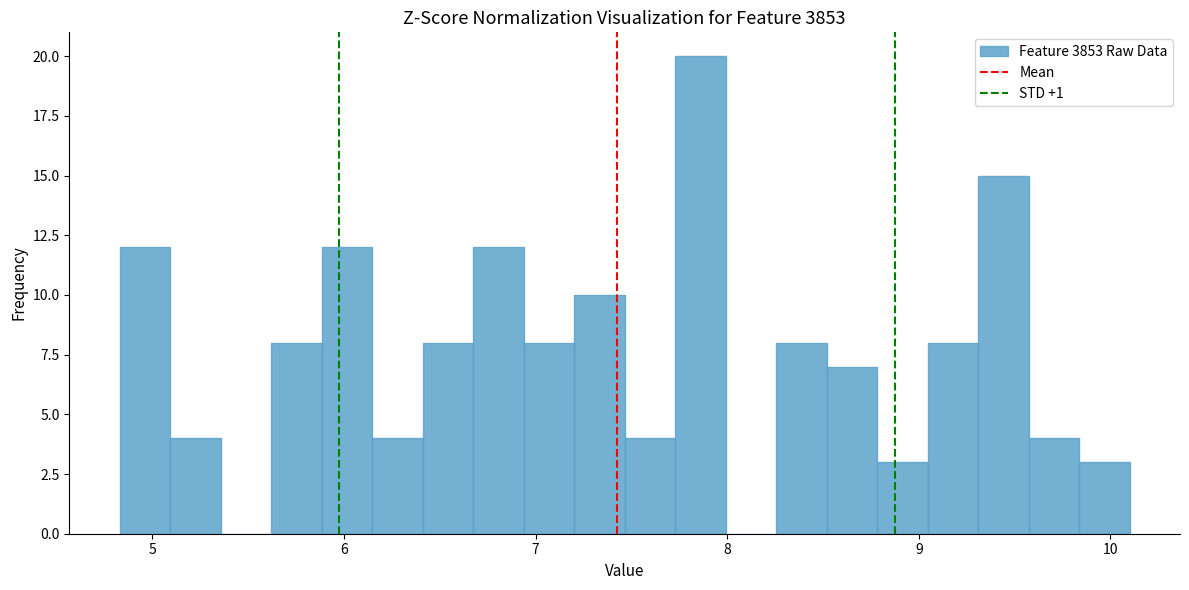

Around what value on the x-axis is the tallest bar? Give the approximate position of its centre, as read against the axis.

7.9